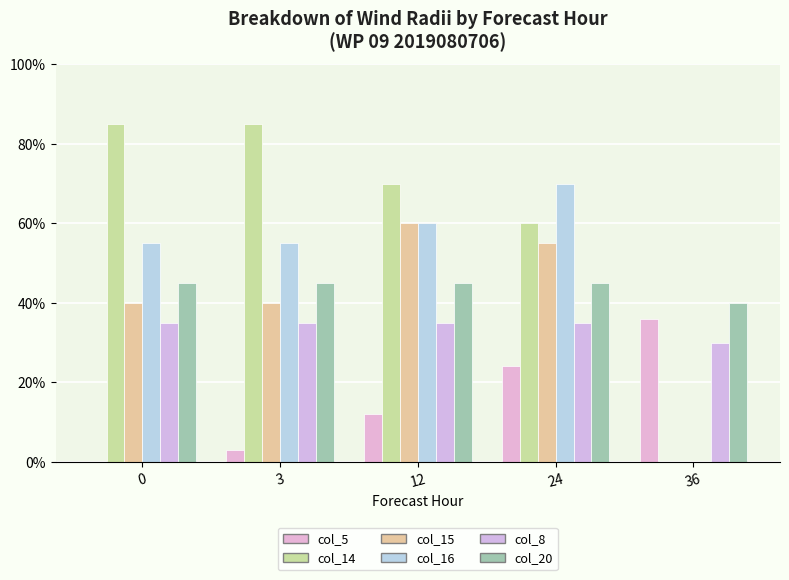

Reading left to right, transcribe all the data shown in this chart.

col_5: 0	3	12	24	36
col_14: 85	85	70	60	0
col_15: 40	40	60	55	0
col_16: 55	55	60	70	0
col_8: 35	35	35	35	30
col_20: 45	45	45	45	40